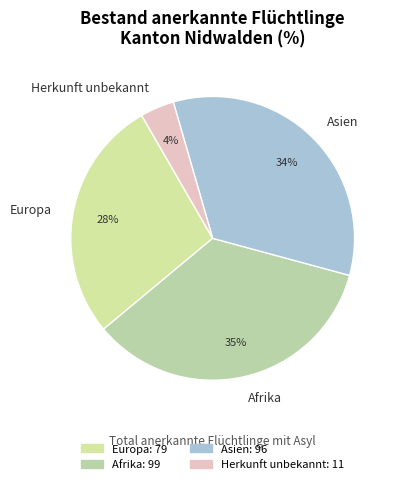

Which has a higher value, Asien or Herkunft unbekannt?

Asien